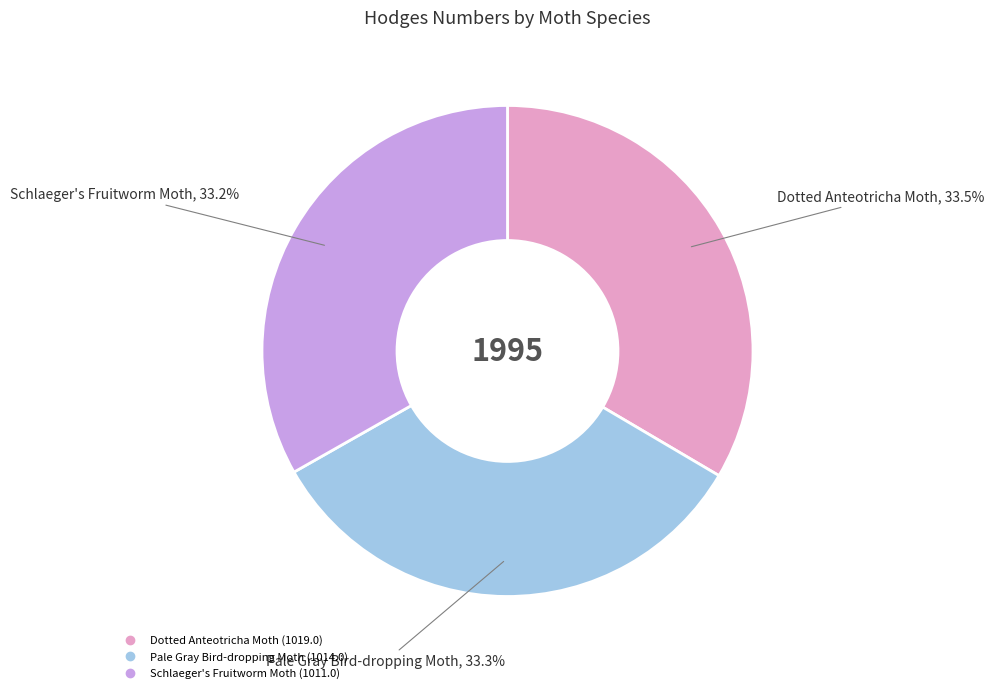

Is there a majority slice in this chart?

No